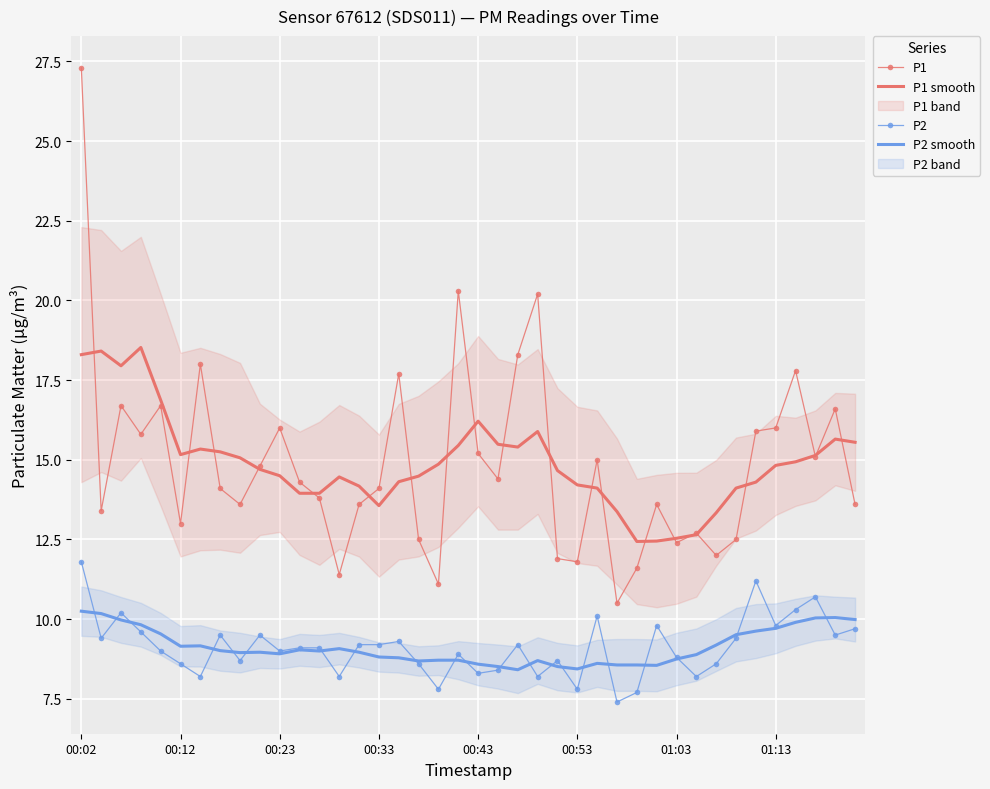

What is the difference between the highest and lowest values at 38?

7.1